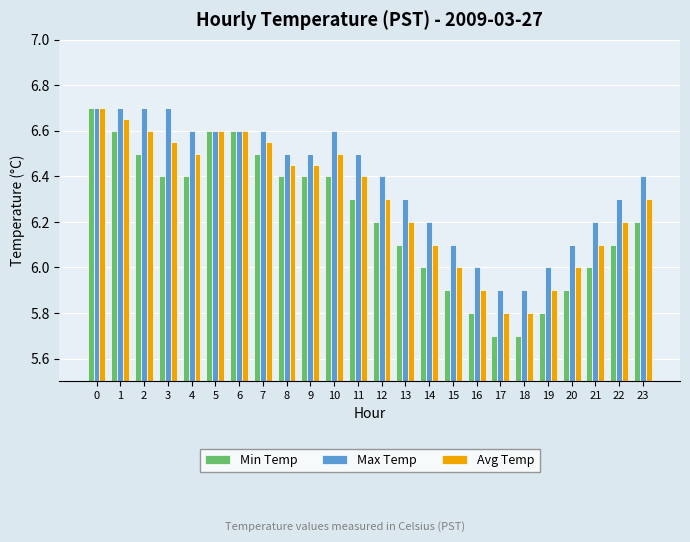

What is the difference between the highest and lowest values at 3?

0.3